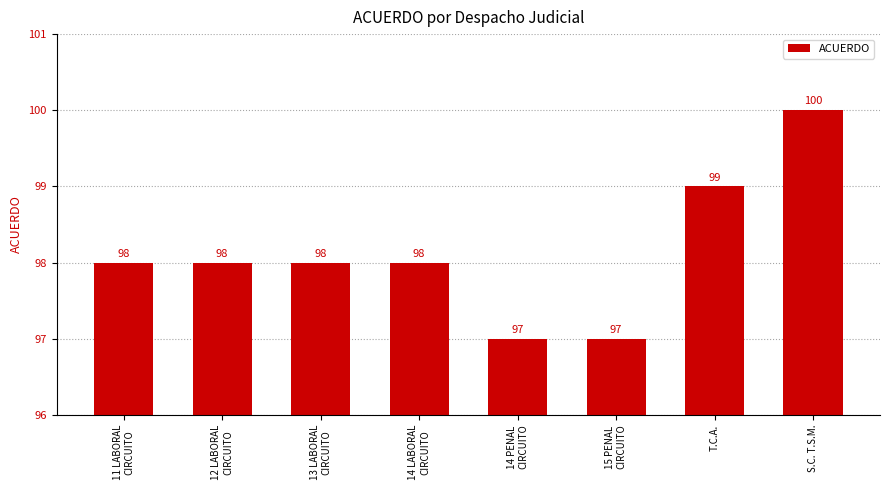

Between T.C.A. and 13 LABORAL
CIRCUITO, which is larger?

T.C.A.